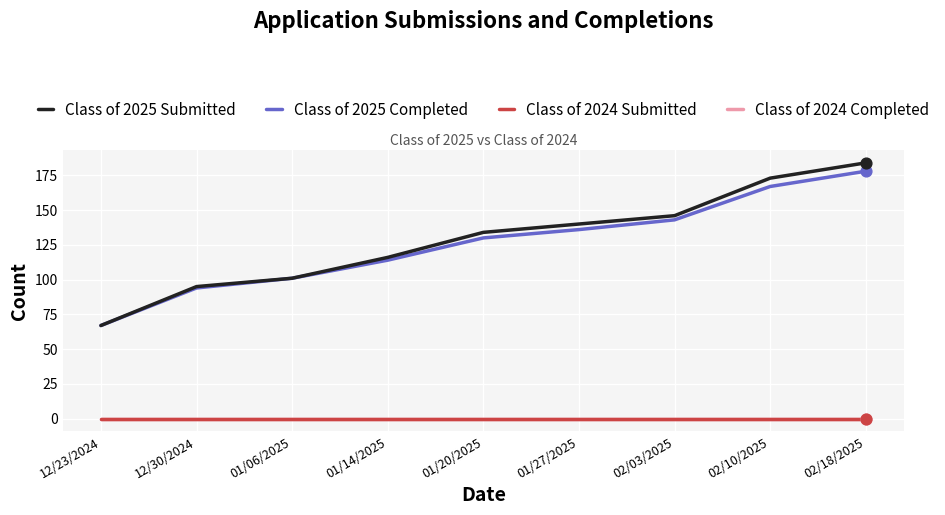

What is the total value across all series at 02/18/2025?

362